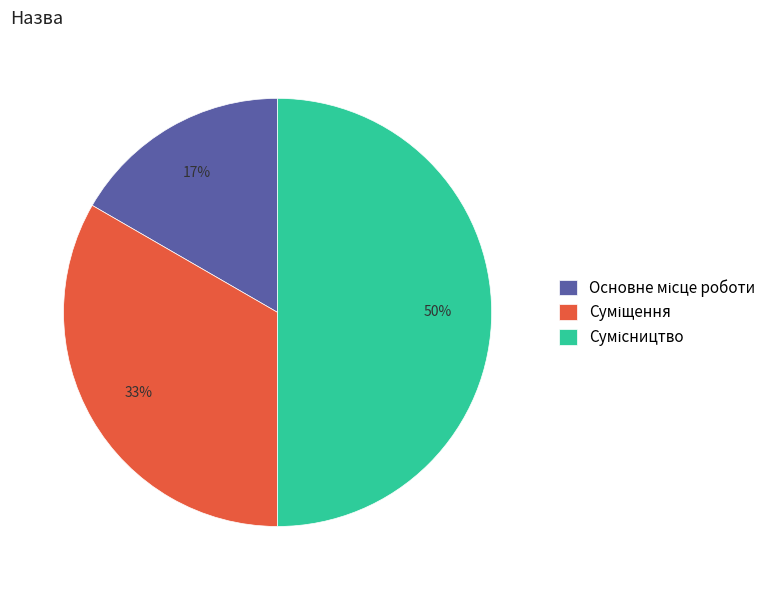

To the nearest percent, what is the difference between the largest and smallest slice percentages?

33%